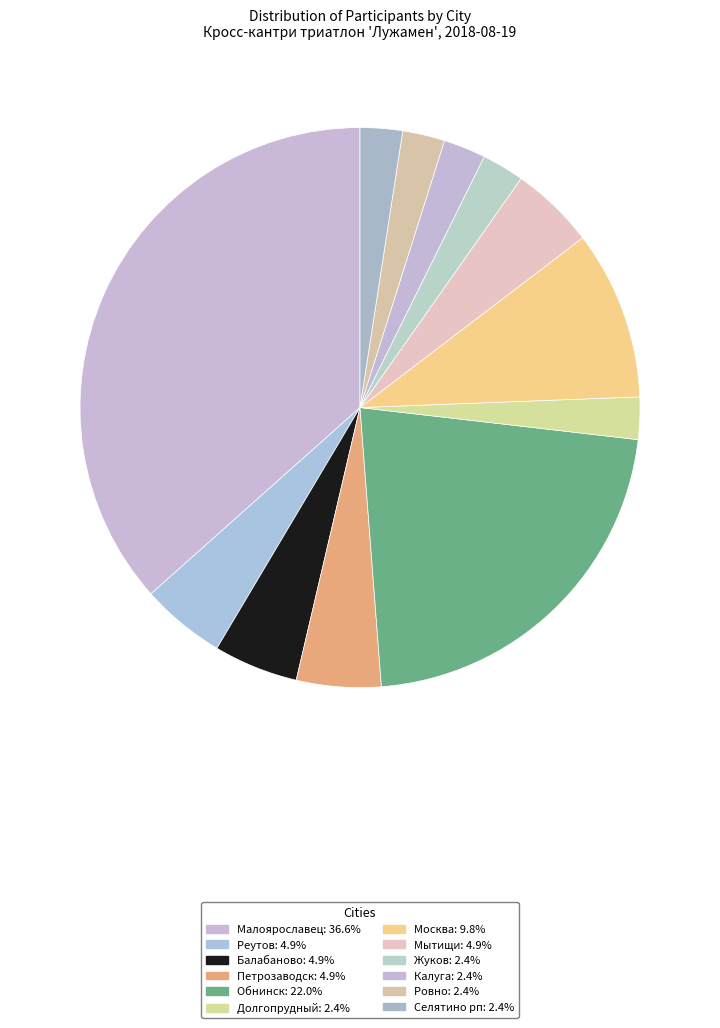

What percentage is the Долгопрудный slice, to the nearest percent?

2%